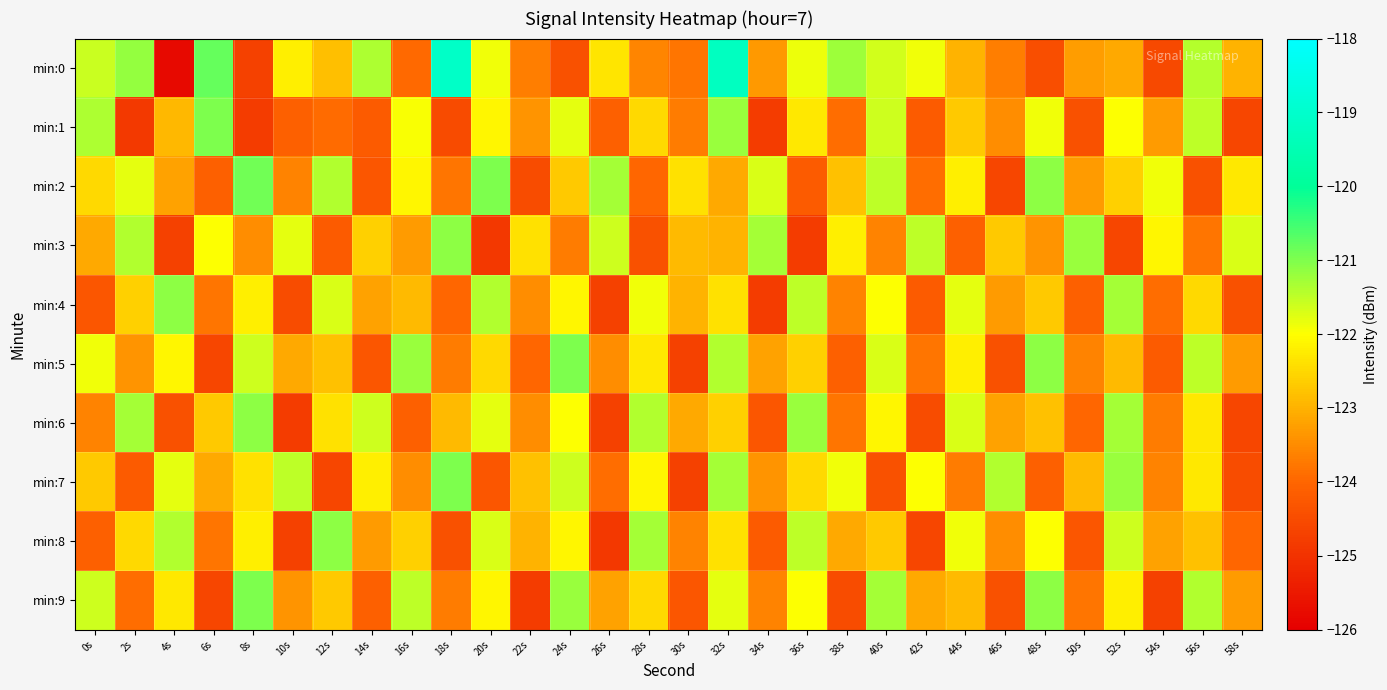

What is the total value across all series at 28s?

-1226.0